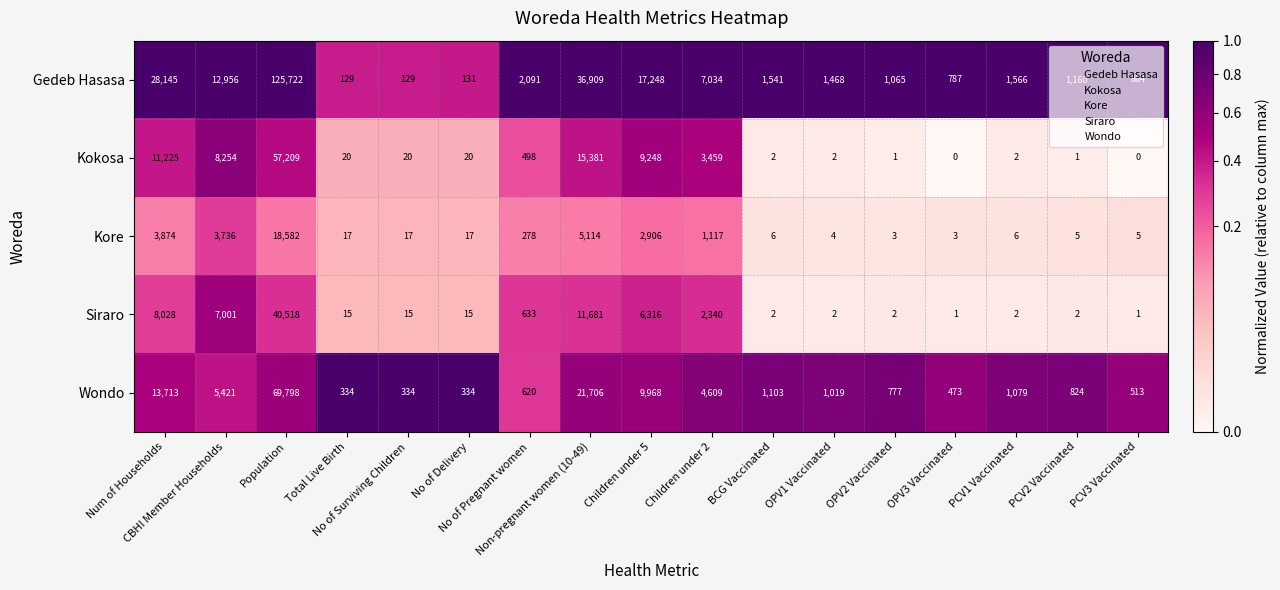

Which series has the largest total across all categories?

Gedeb Hasasa